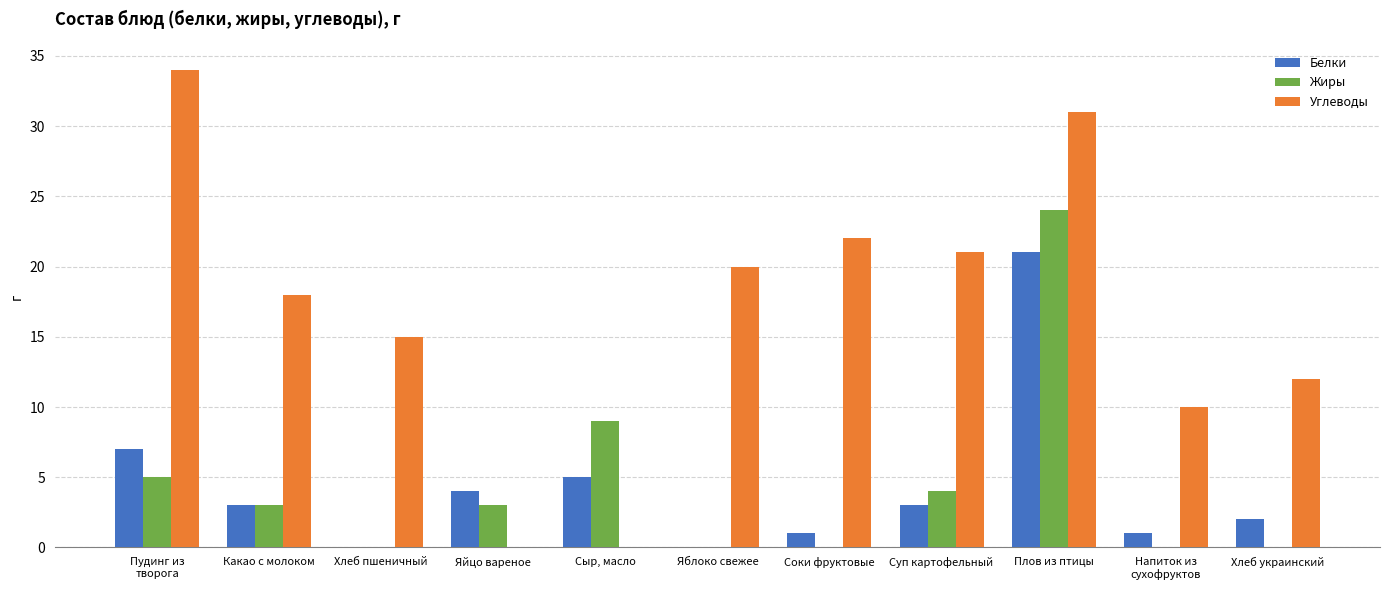

What are all the series names shown in the legend?

Белки, Жиры, Углеводы